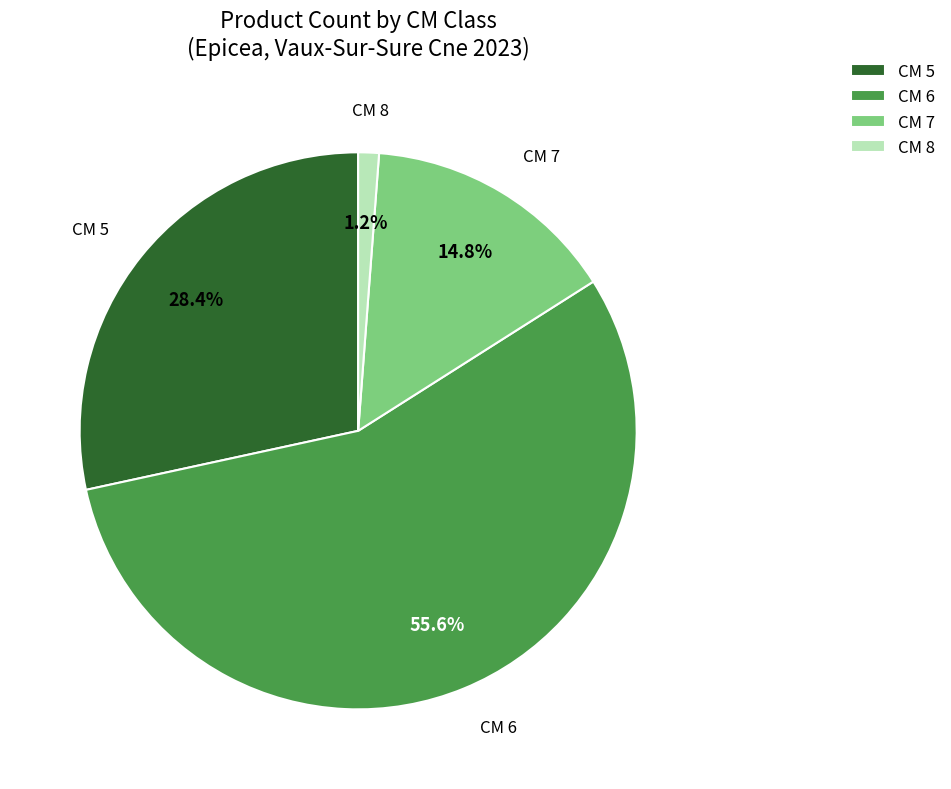

Rank the categories by value from lowest to highest.

CM 8, CM 7, CM 5, CM 6